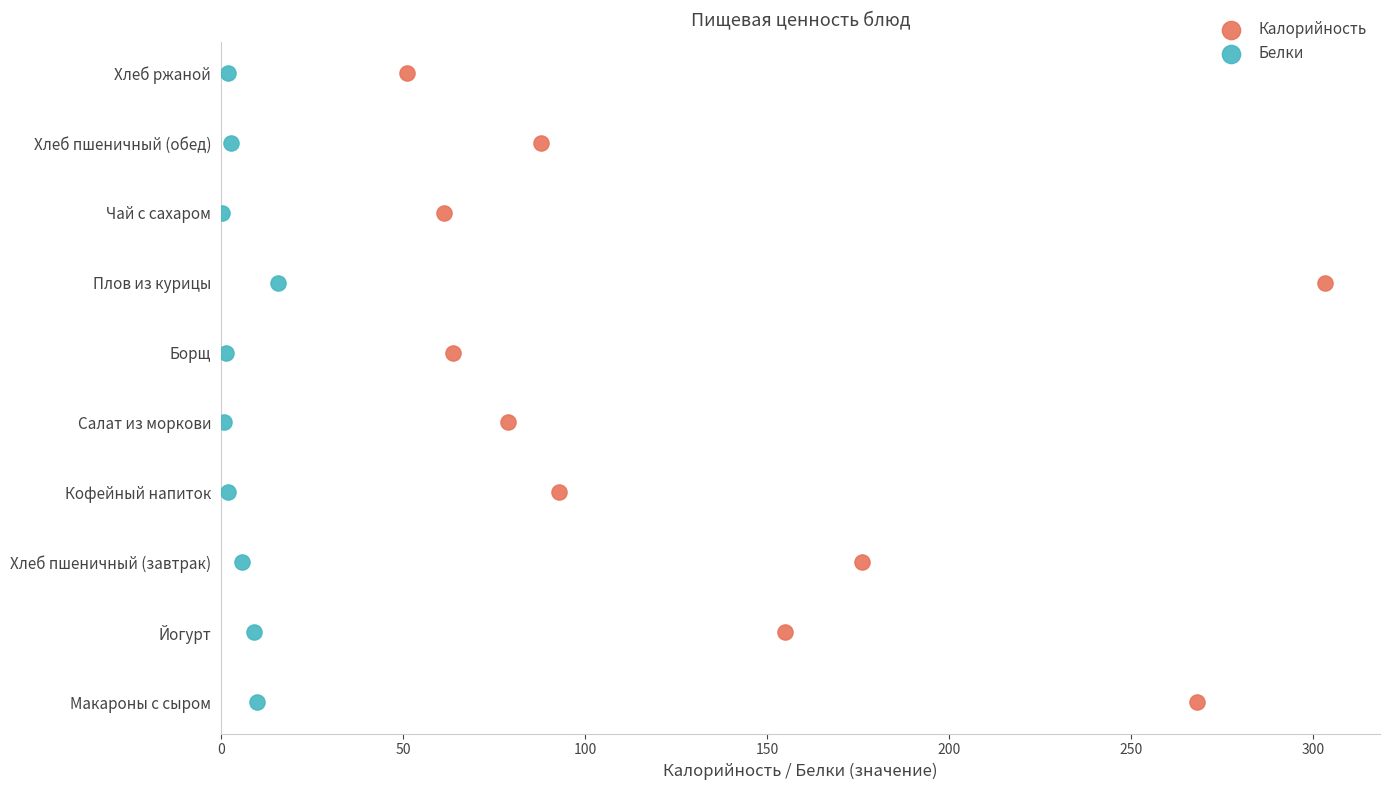

What are all the series names shown in the legend?

Калорийность, Белки